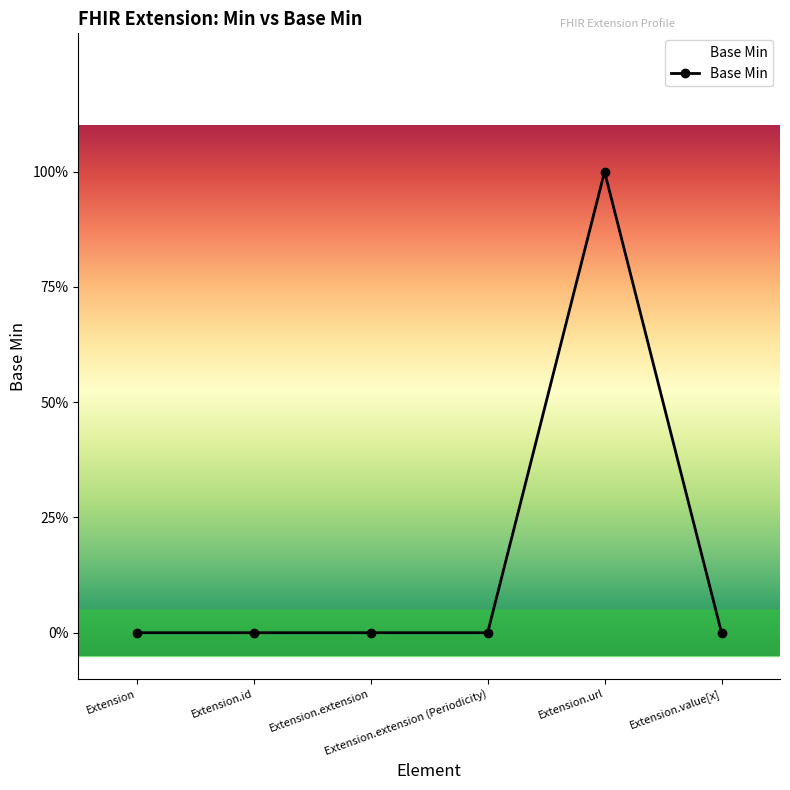

Between Extension.extension and Extension.id, which is larger?

Extension.extension